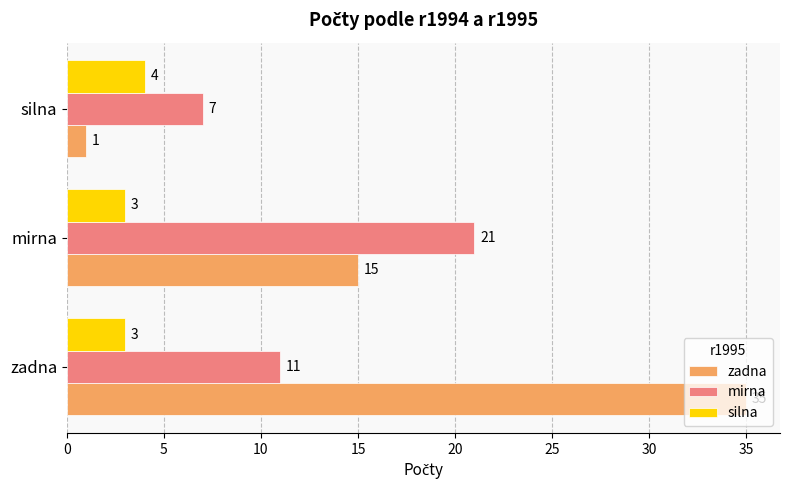

What is the difference between the maximum and minimum values in the zadna series?

34